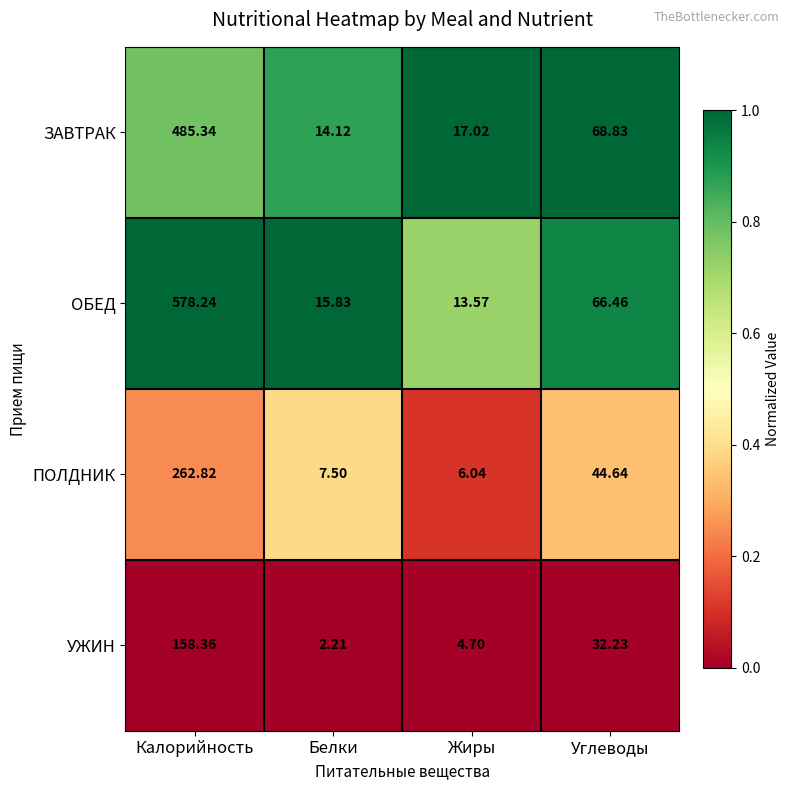

At which category is the sum across all series the highest?

Калорийность